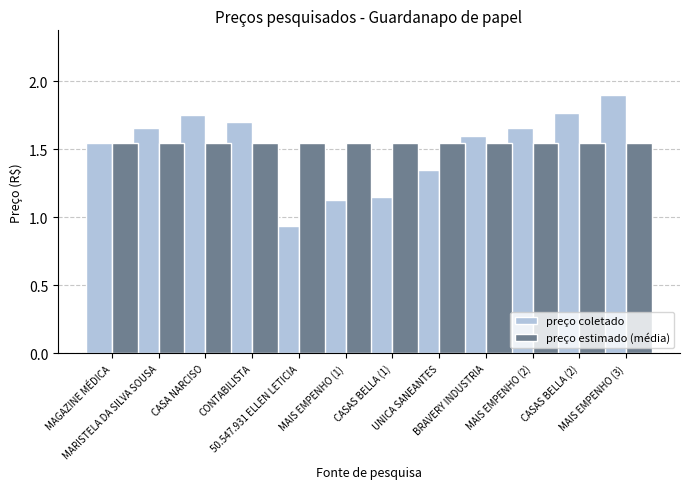

At how many categories does at least one series exceed 1?

12